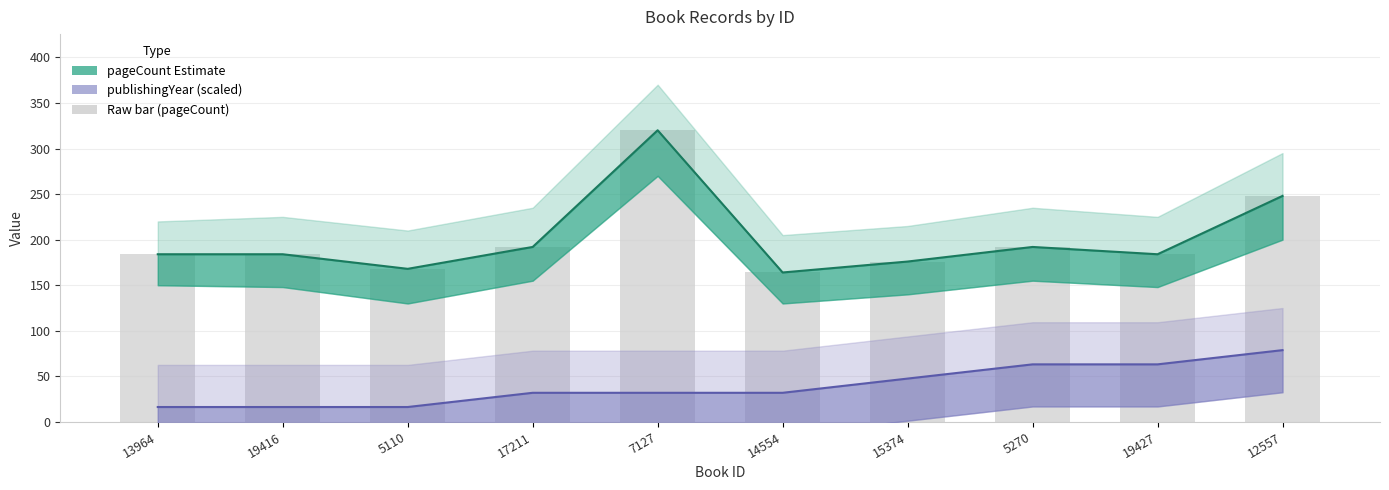

At which label does pageCount first exceed 184?

17211